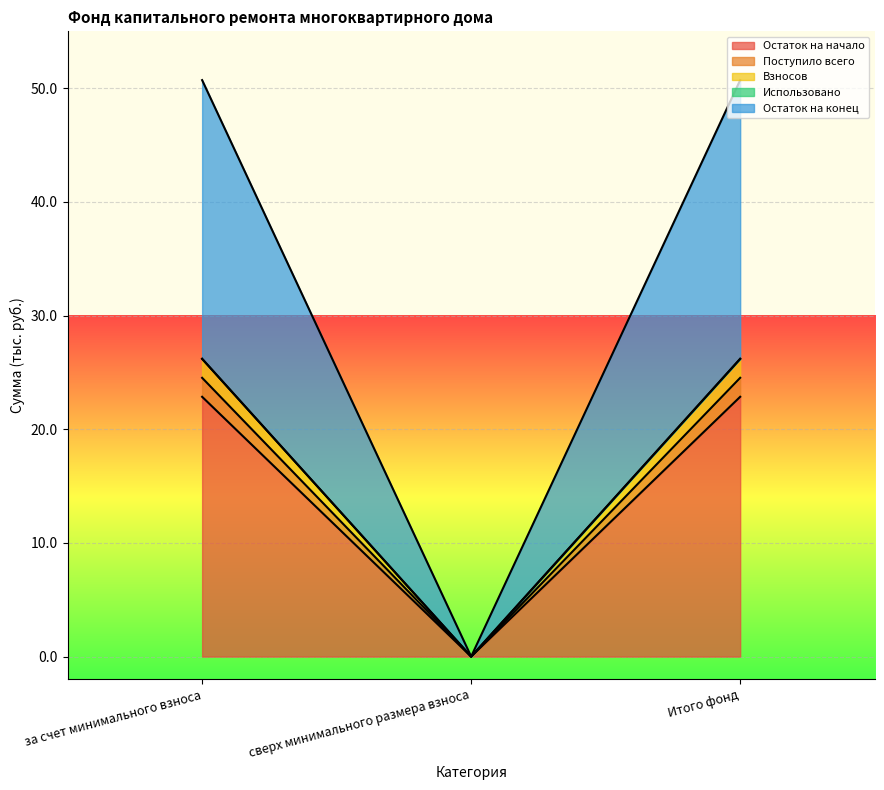

How many data points in Остаток на конец are less than 26?

1